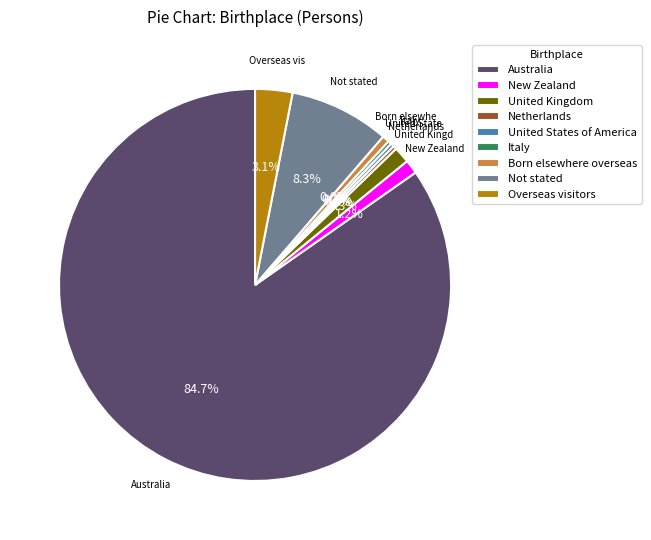

Which category has the biggest portion of the pie?

Australia